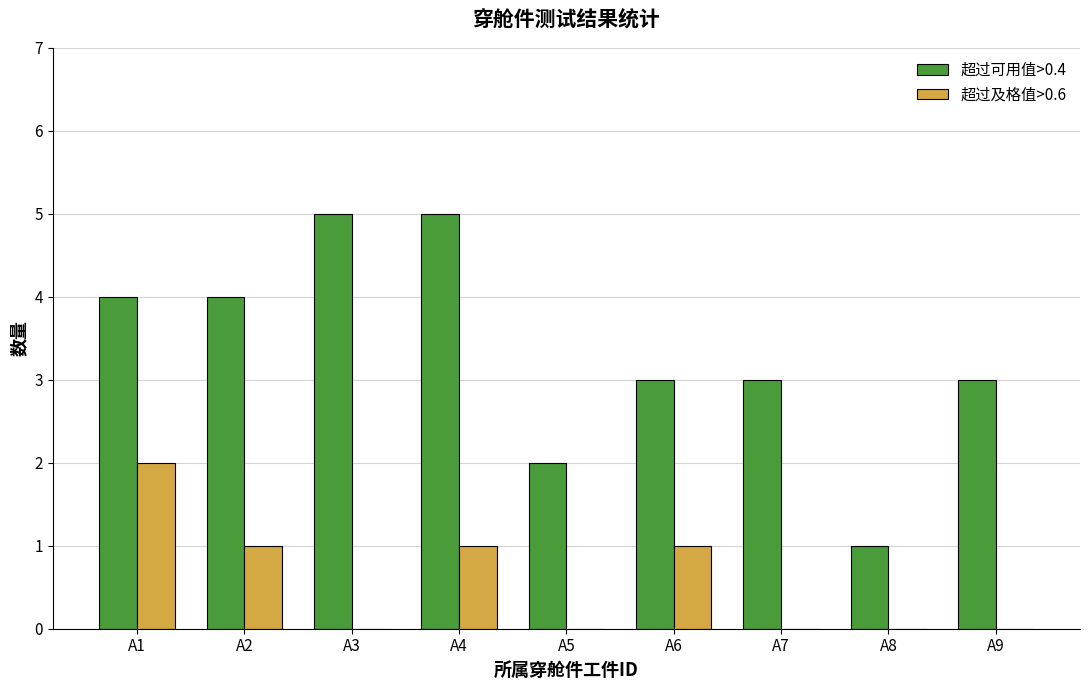

Reading left to right, what are all the values shown in this chart?

超过可用值>0.4: 4	4	5	5	2	3	3	1	3
超过及格值>0.6: 2	1	0	1	0	1	0	0	0